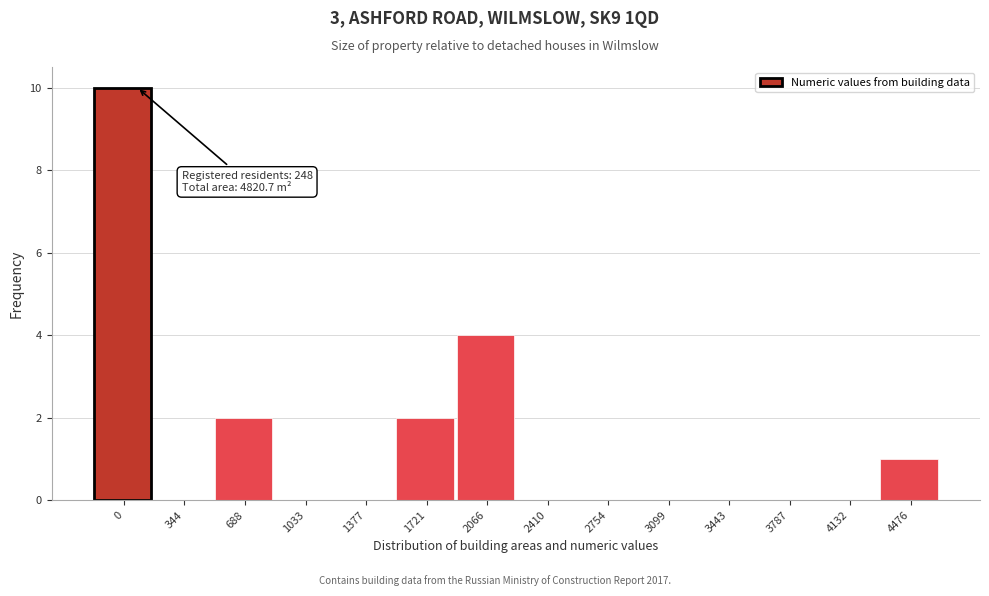

Reading left to right, what are all the values shown in this chart?

0=10	344=0	688=2	1033=0	1377=0	1721=2	2066=4	2410=0	2754=0	3099=0	3443=0	3787=0	4132=0	4476=1